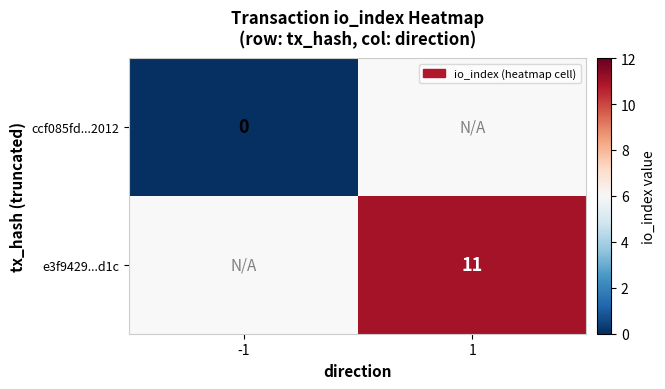

At which label does e3f9429...d1c reach its peak?

-1